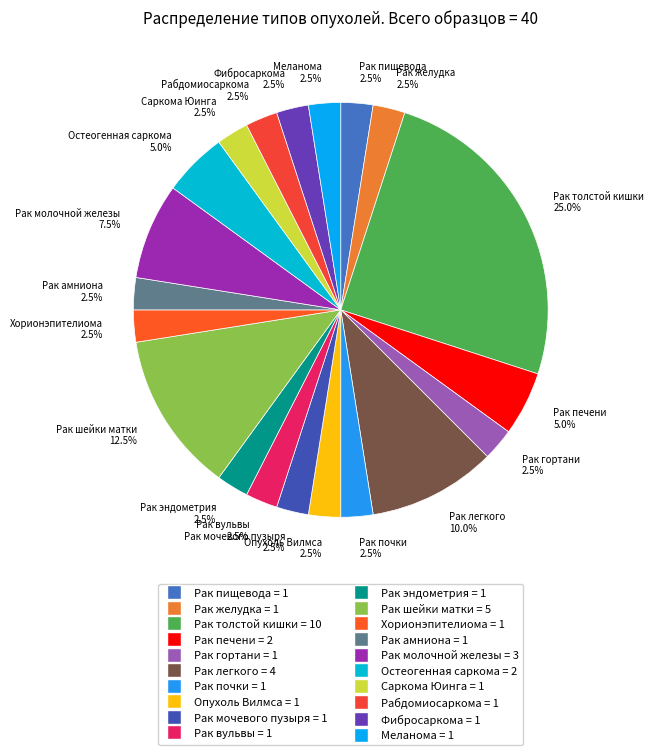

How many slices are in this pie chart?

20